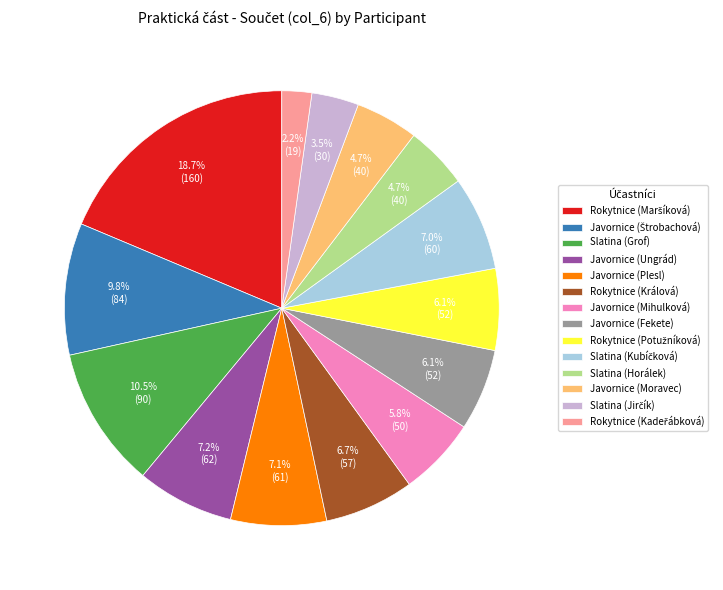

What is the total percentage of Javornice (Plesl) and Slatina (Horálek)?

11.8%